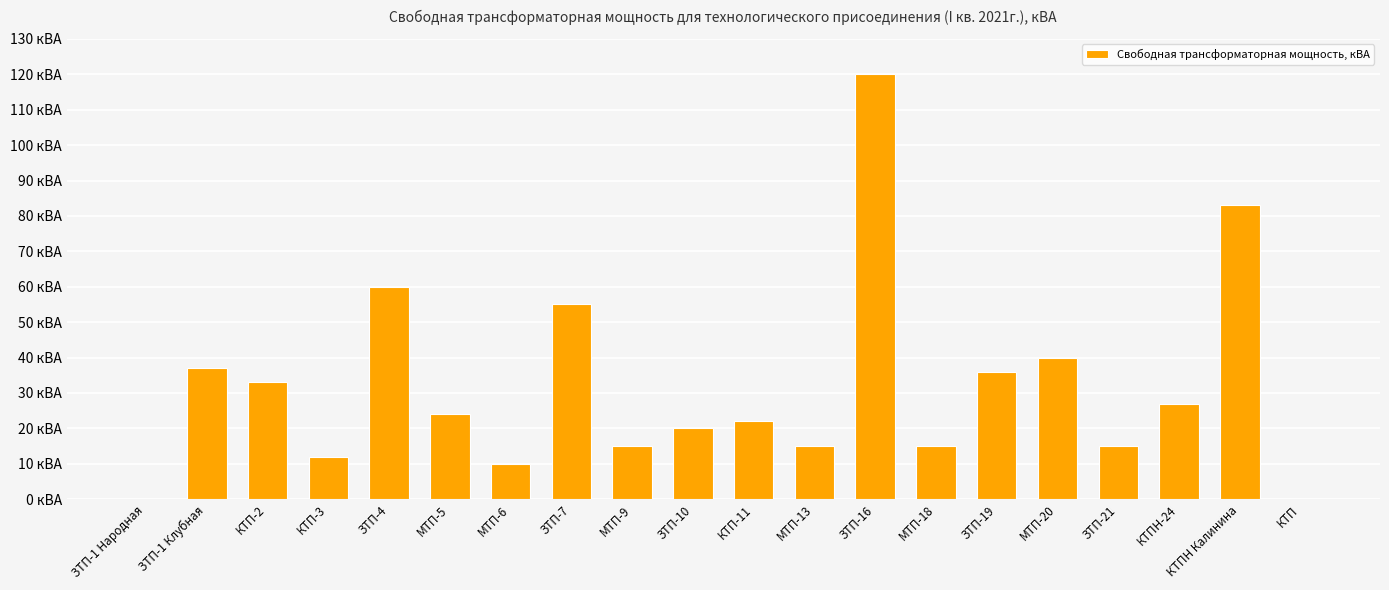

Between КТП-3 and ЗТП-19, which is larger?

ЗТП-19